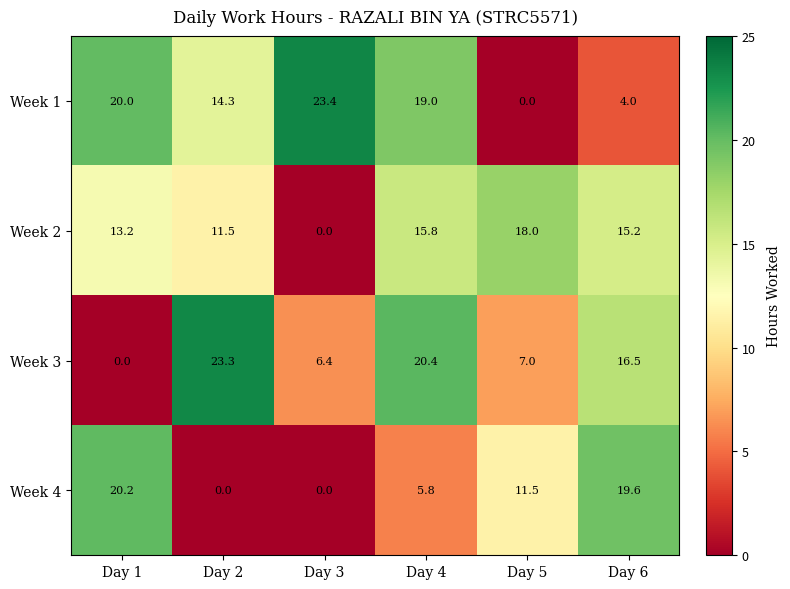

At which label does Week 3 reach its minimum?

Day 1